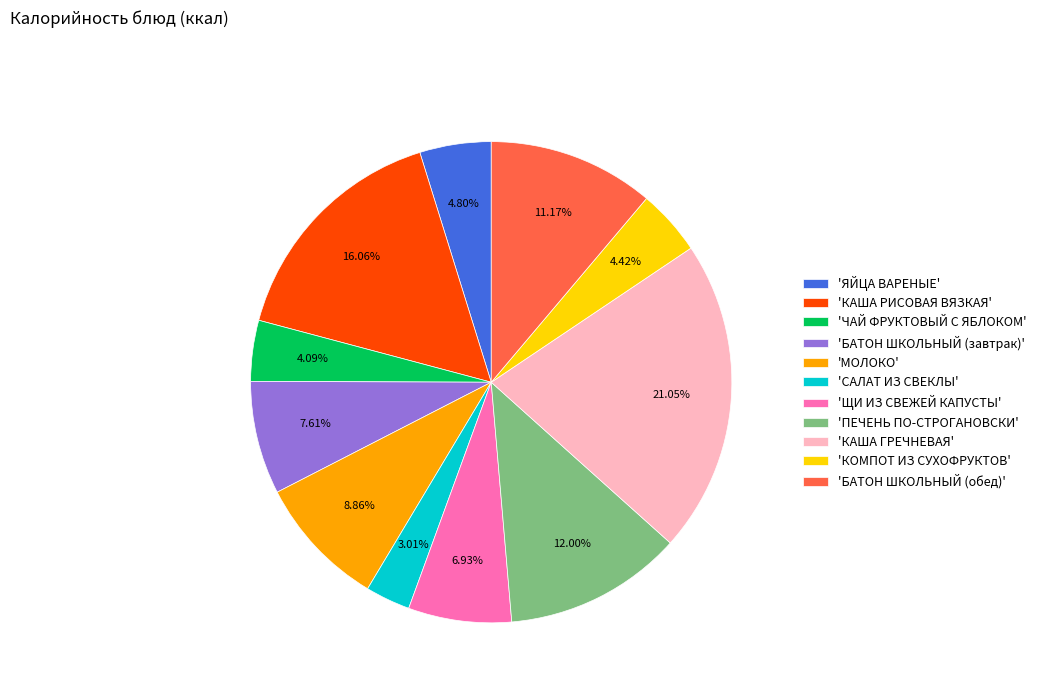

Which has a higher value, 'БАТОН ШКОЛЬНЫЙ (завтрак)' or 'БАТОН ШКОЛЬНЫЙ (обед)'?

'БАТОН ШКОЛЬНЫЙ (обед)'